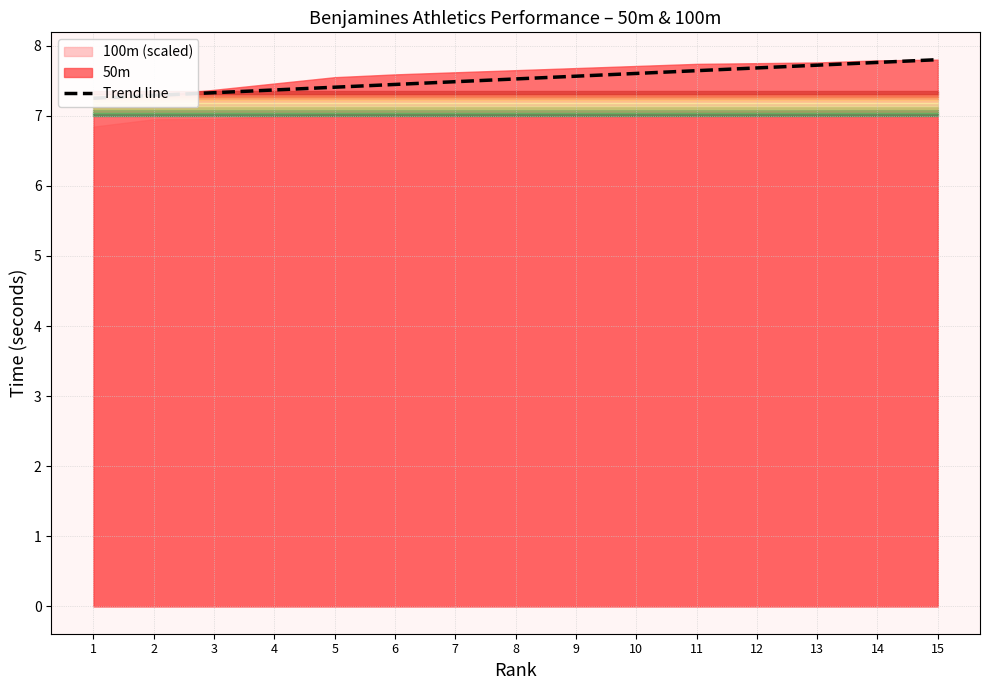

Reading left to right, list all the values displayed in this chart.

1=7.2	2=7.3	3=7.3	4=7.4	5=7.4	6=7.4	7=7.5	8=7.5	9=7.6	10=7.6	11=7.6	12=7.7	13=7.7	14=7.8	15=7.8